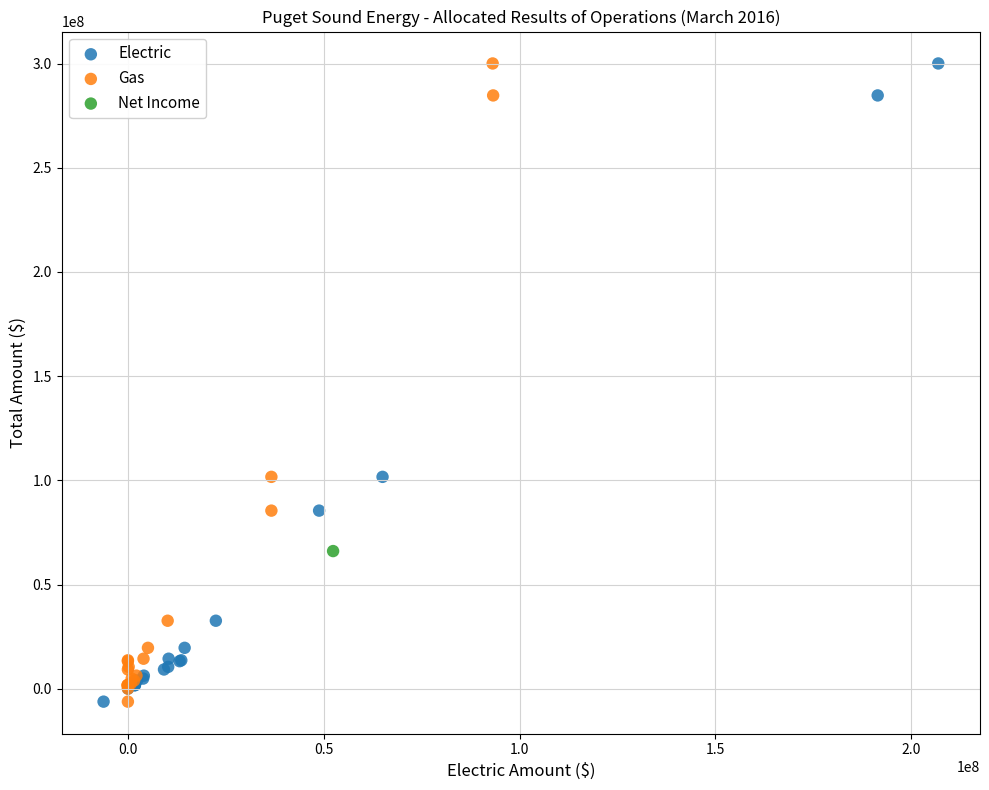

What are all the series names shown in the legend?

Electric, Gas, Net Income